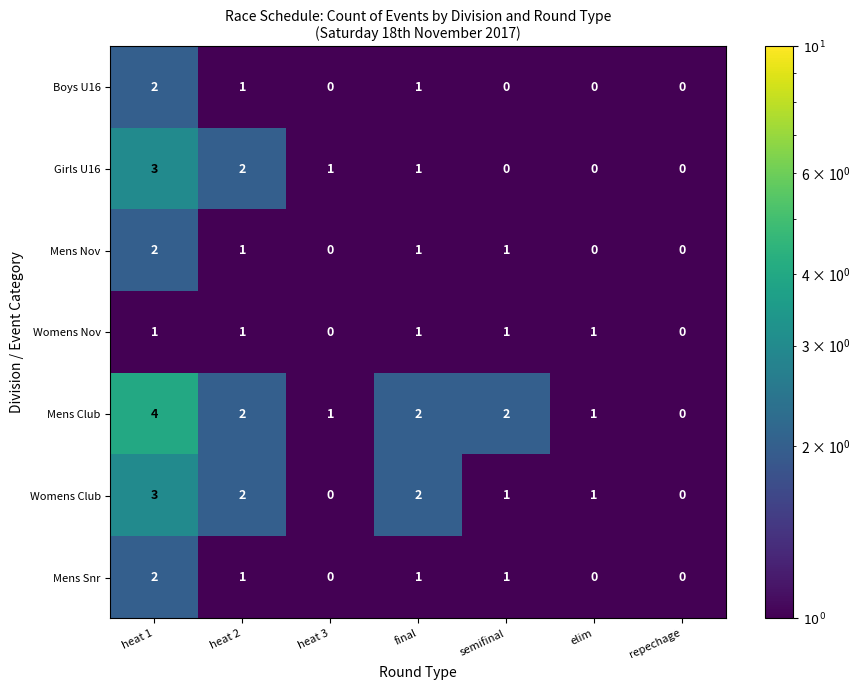

How many Girls U16 values are between 0 and 2?

6